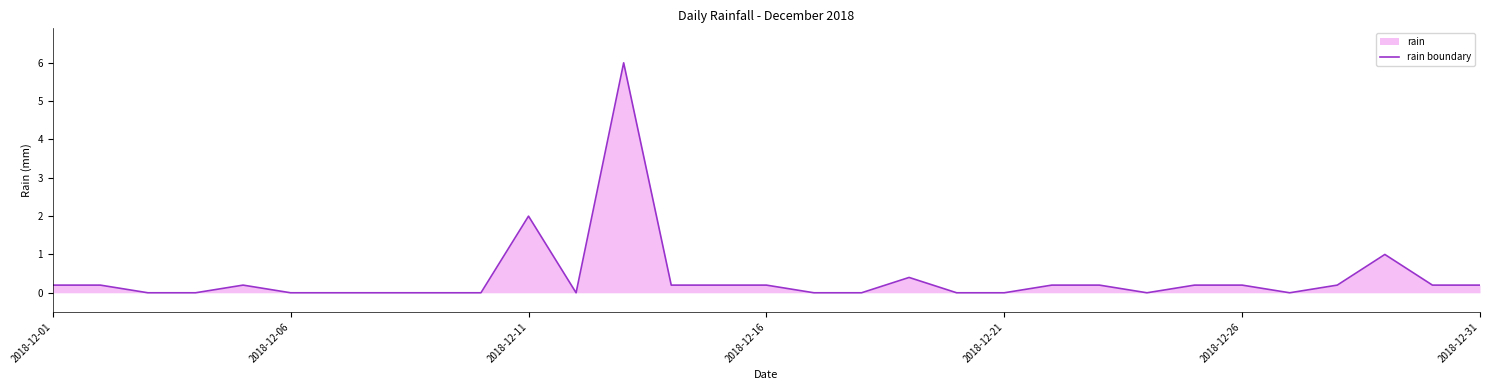

What is the difference between the maximum and minimum values?

6.0